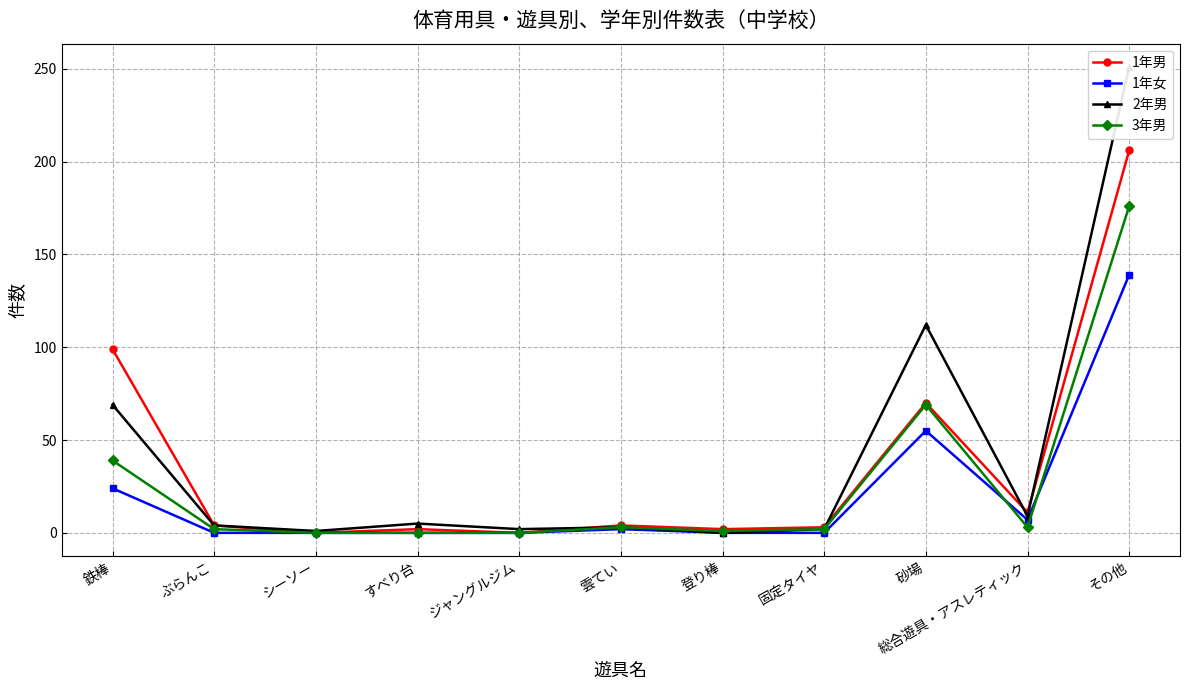

What is the label of the 3rd point from the left?

シーソー